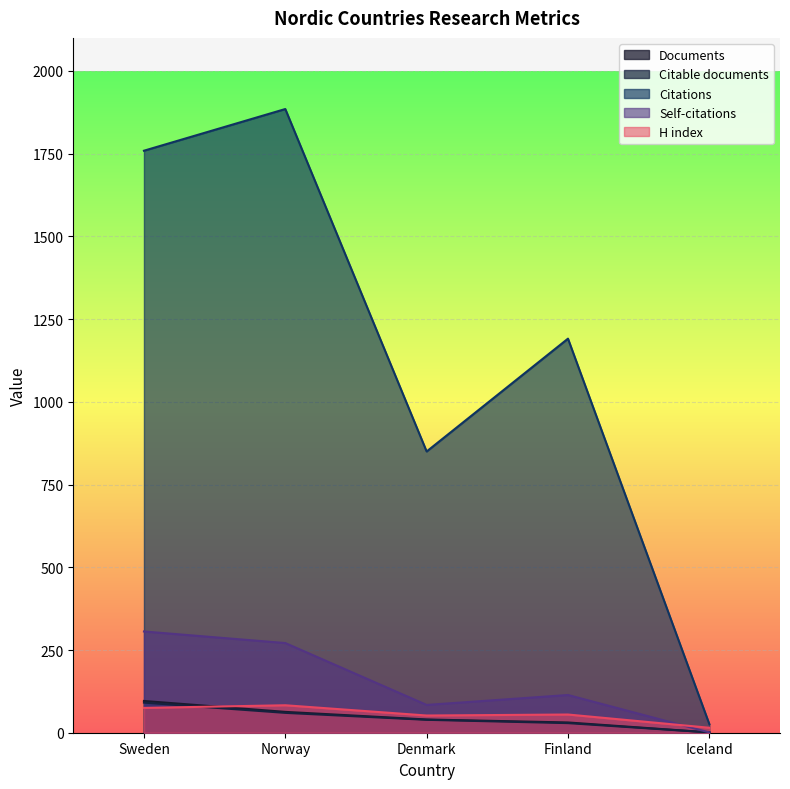

What is the average value of the Documents series?

46